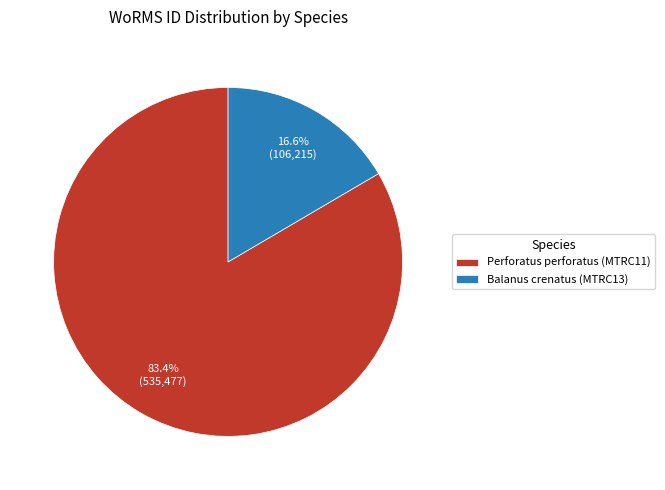

Is it true that Perforatus perforatus (MTRC11) is 94% of the pie?

False